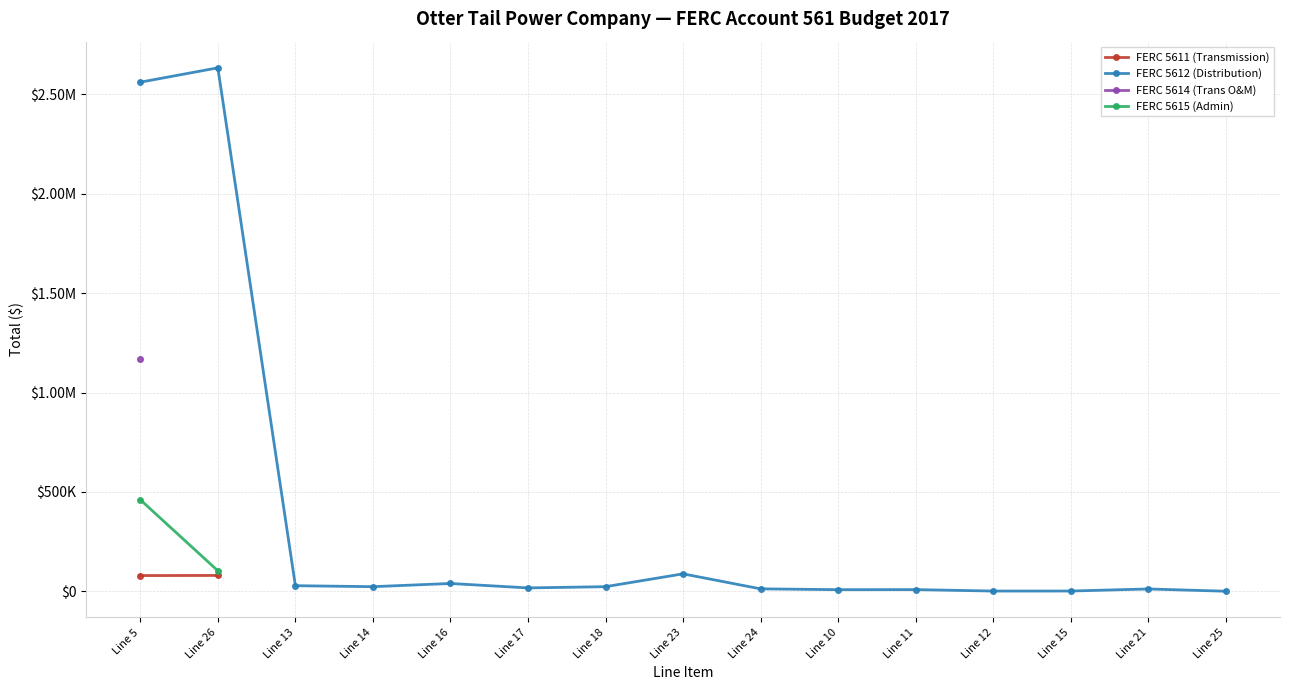

True or false: FERC 5611 (Transmission) has more than 0 interior local peaks.

False